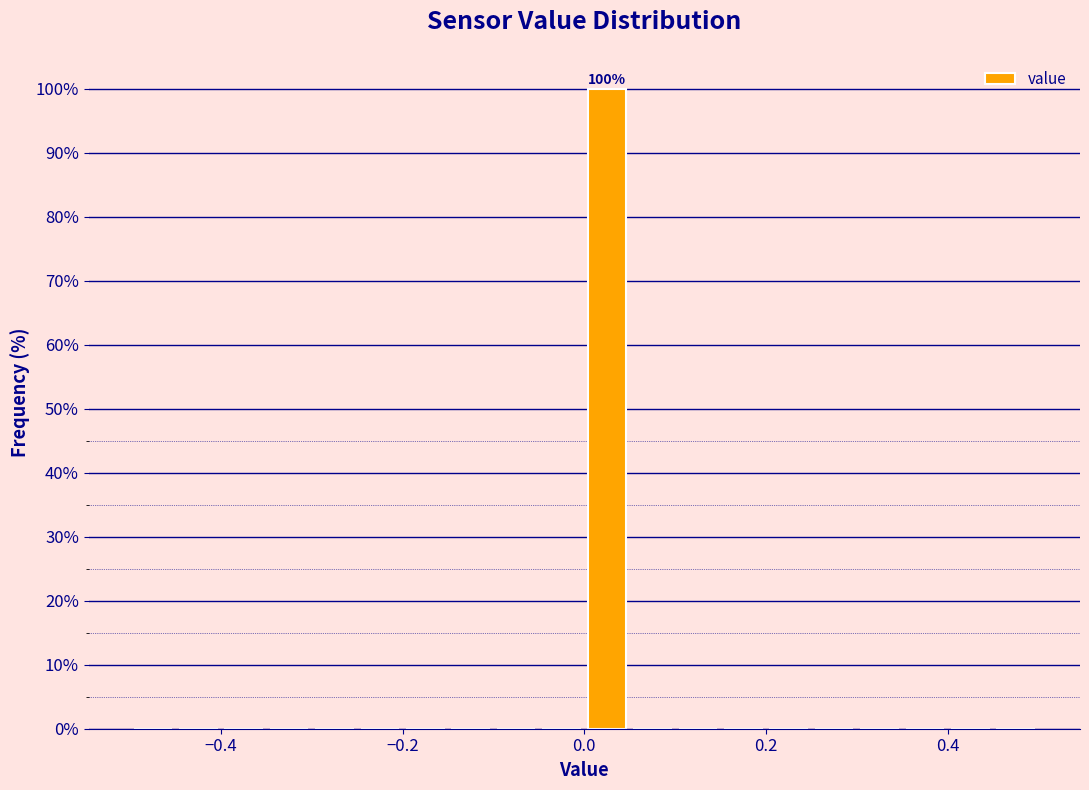

Around what value on the x-axis is the tallest bar? Give the approximate position of its centre, as read against the axis.

0.02